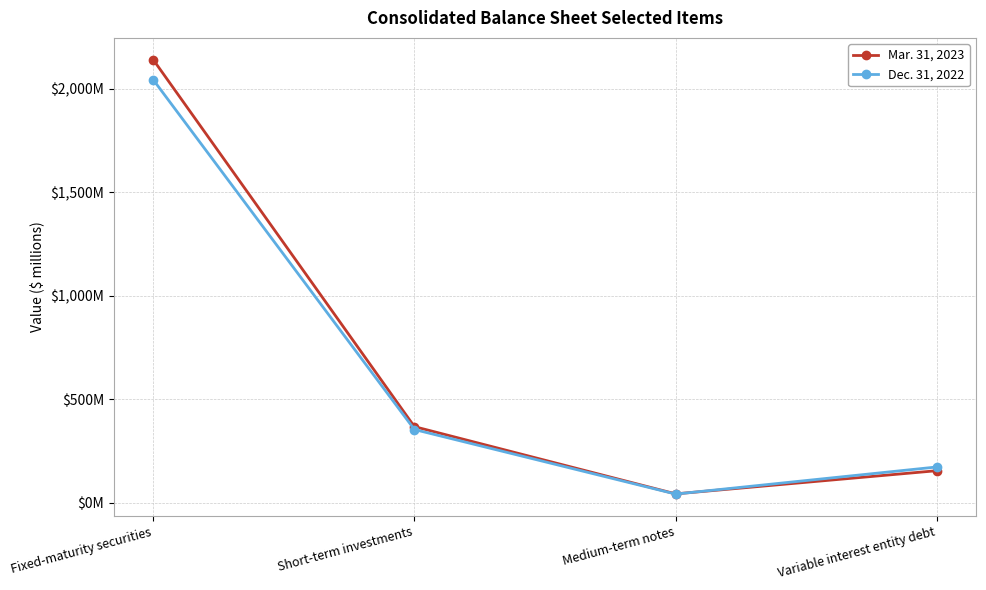

Where does the Mar. 31, 2023 series first go above 367?

Fixed-maturity securities